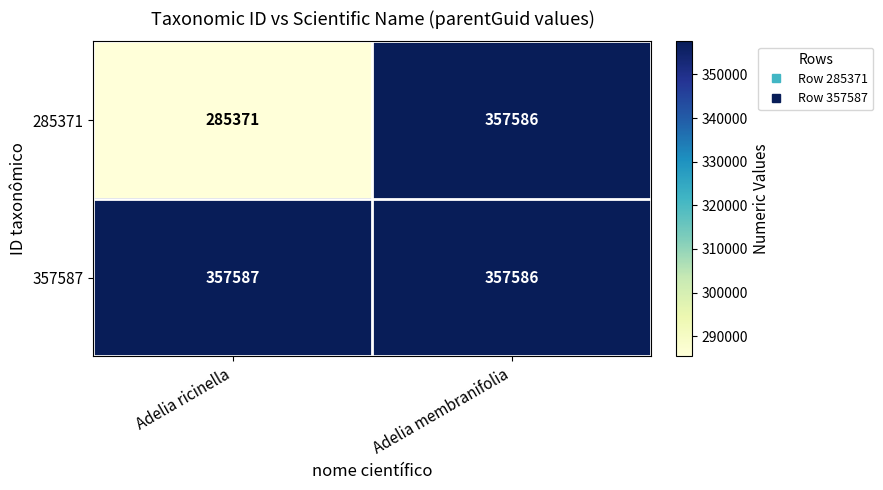

Which series has the largest range (max minus min)?

285371